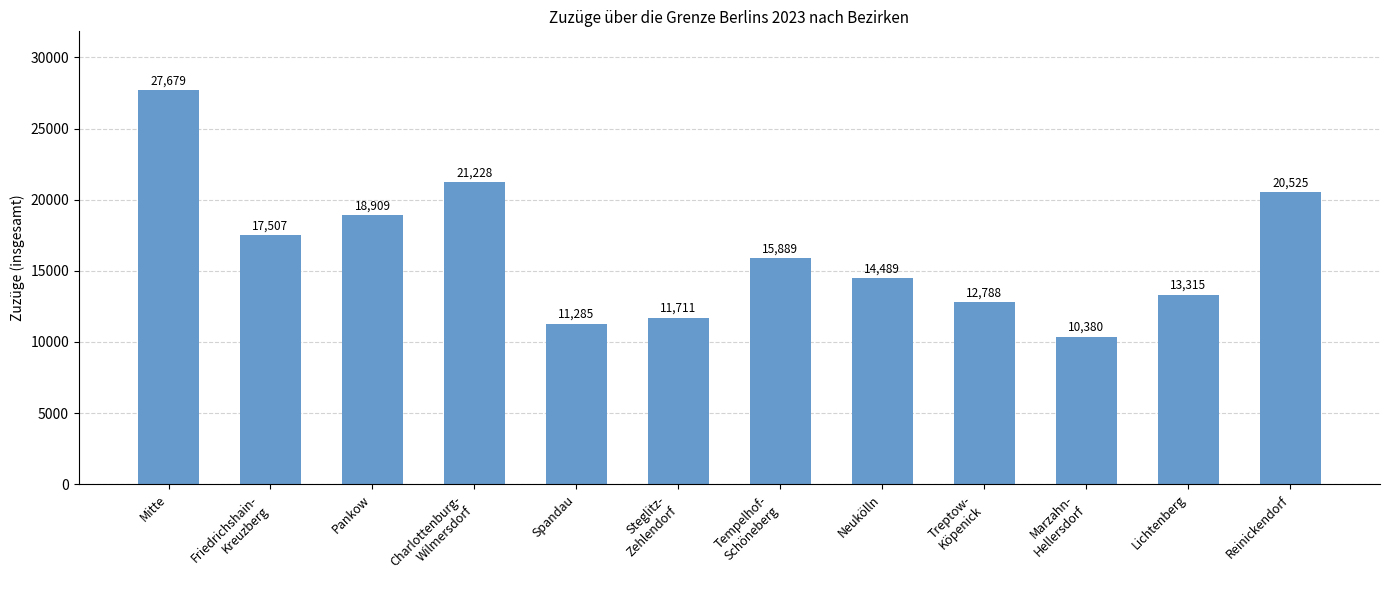

The chart shows a value of 37746 at Charlottenburg-
Wilmersdorf. True or false?

False